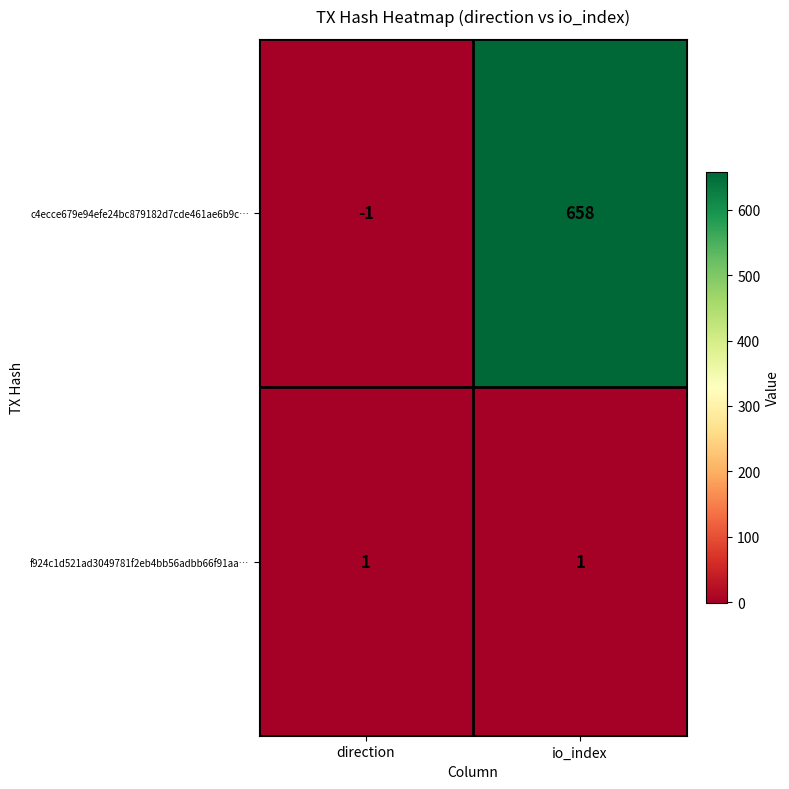

What is the greatest value displayed?

658